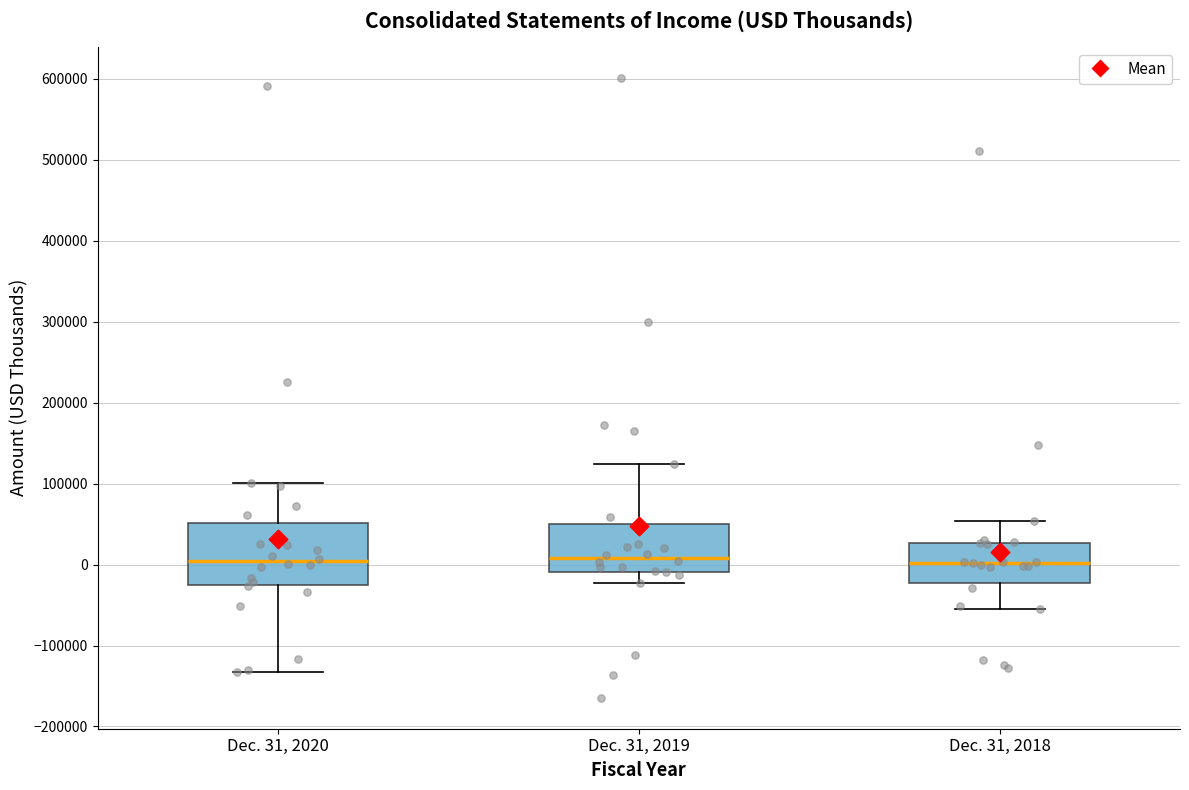

Where does the median line of the box for Dec. 31, 2018 sit on the y-axis? The values are not printed on the chart, so give them approximately, as read against the axis.

0